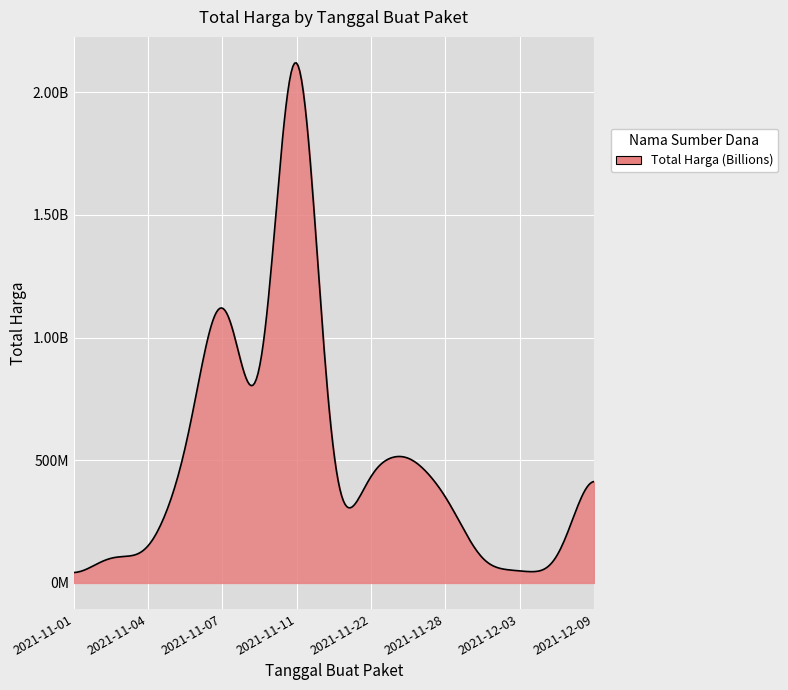

Does the chart display data point markers on the line(s)?

No